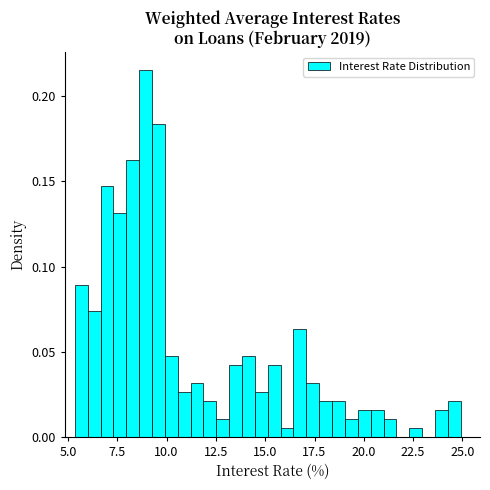

Read against the x-axis, roughly where is the centre of the tallest bar?

9.0